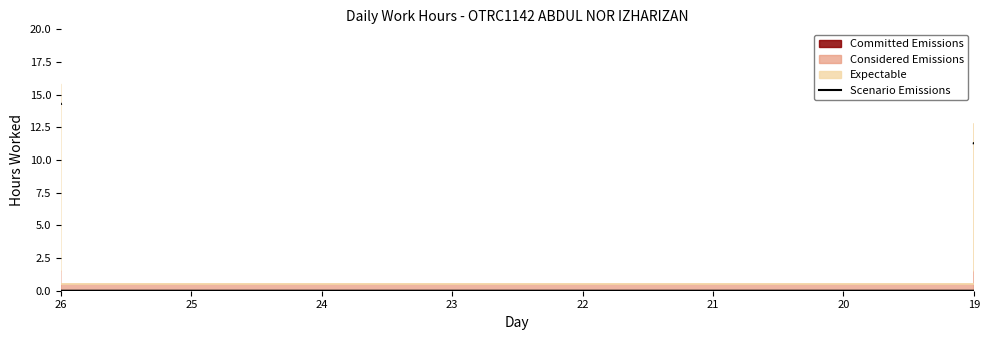

What is the value of the 14th point from the left?

11.2